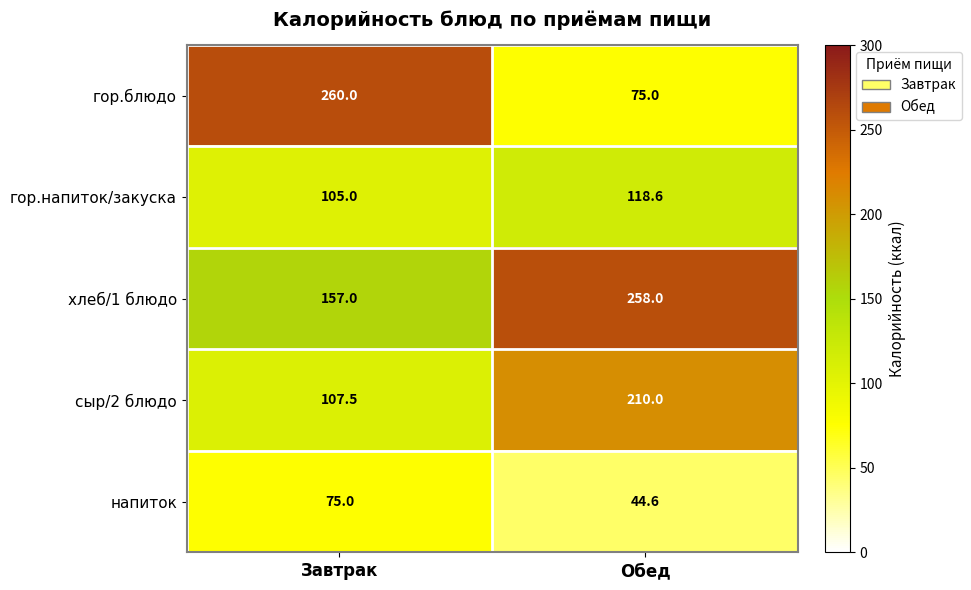

Reading left to right, what are all the values shown in this chart?

гор.блюдо: Завтрак=260.0	Обед=75.0
гор.напиток/закуска: Завтрак=105.0	Обед=118.6
хлеб/1 блюдо: Завтрак=157.0	Обед=258.0
сыр/2 блюдо: Завтрак=107.5	Обед=210.0
напиток: Завтрак=75.0	Обед=44.6